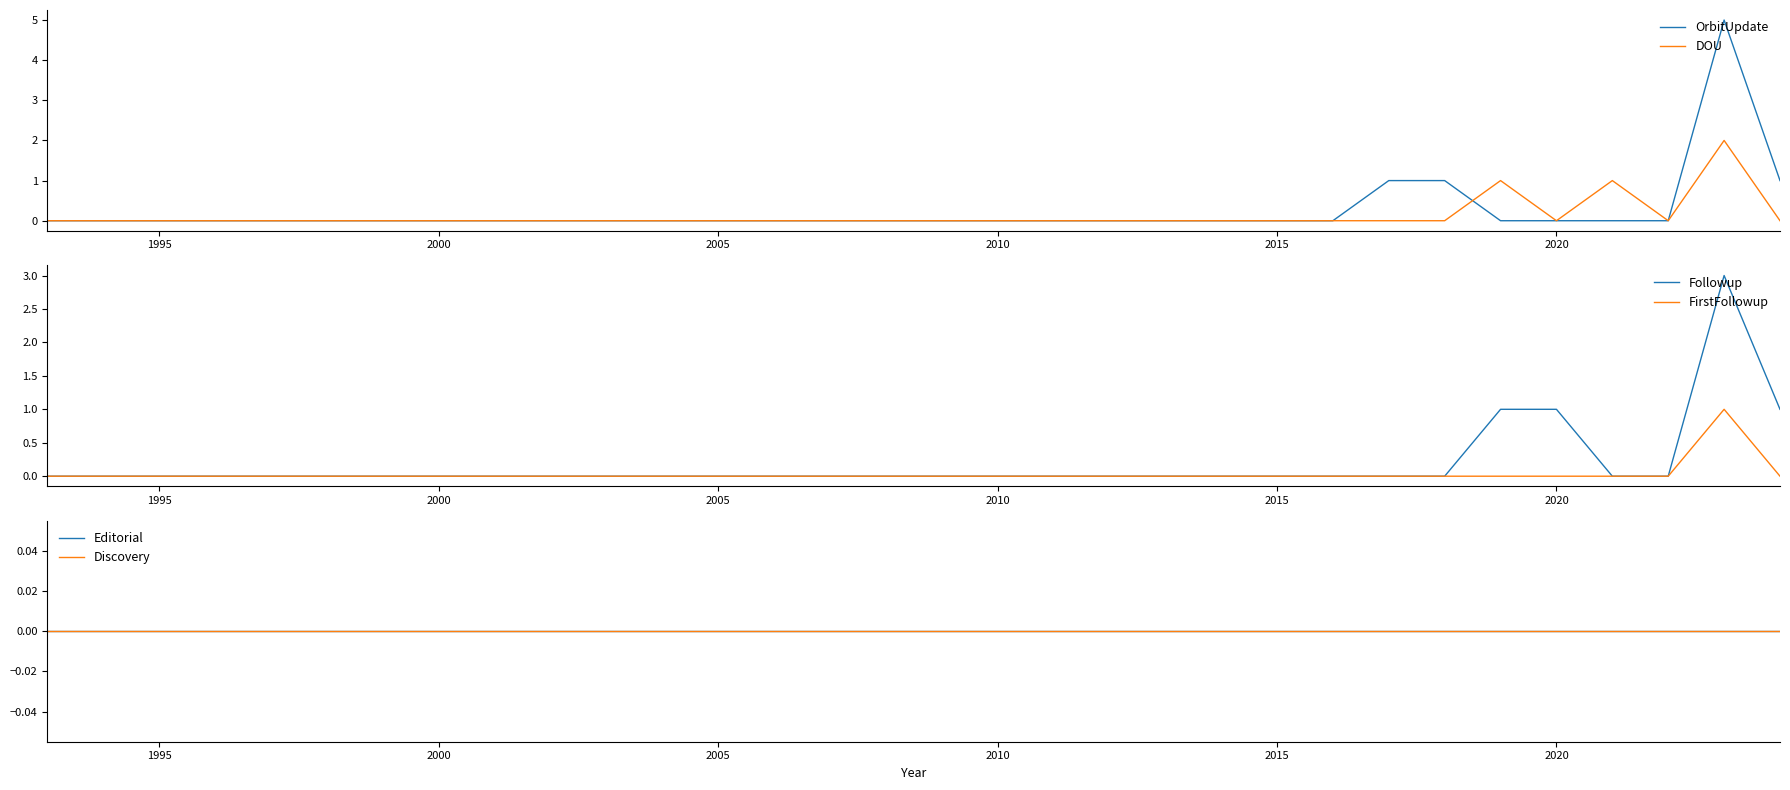

True or false: OrbitUpdate has a value of 0 at 2005.

True